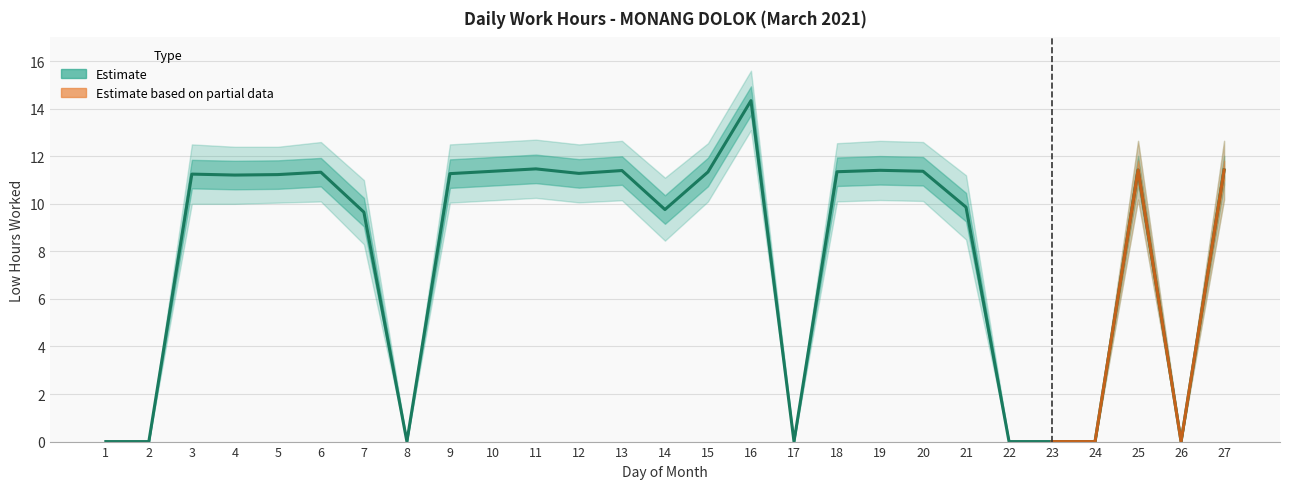

At which label is the value closest to 7?

7